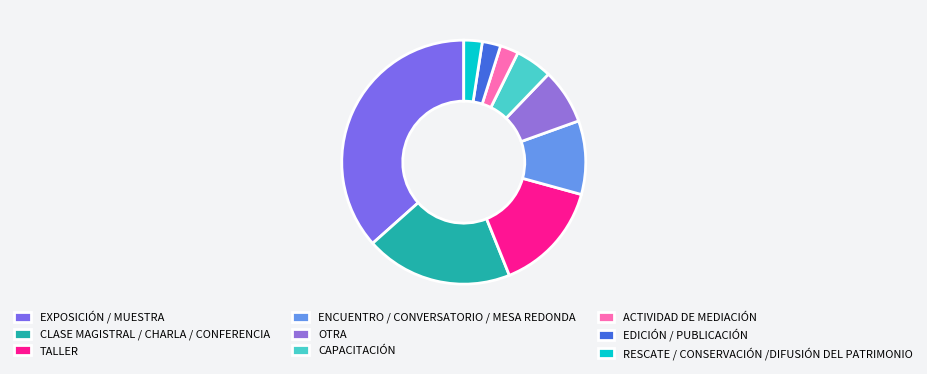

What is the change in value from EXPOSICIÓN / MUESTRA to CAPACITACIÓN?

-13